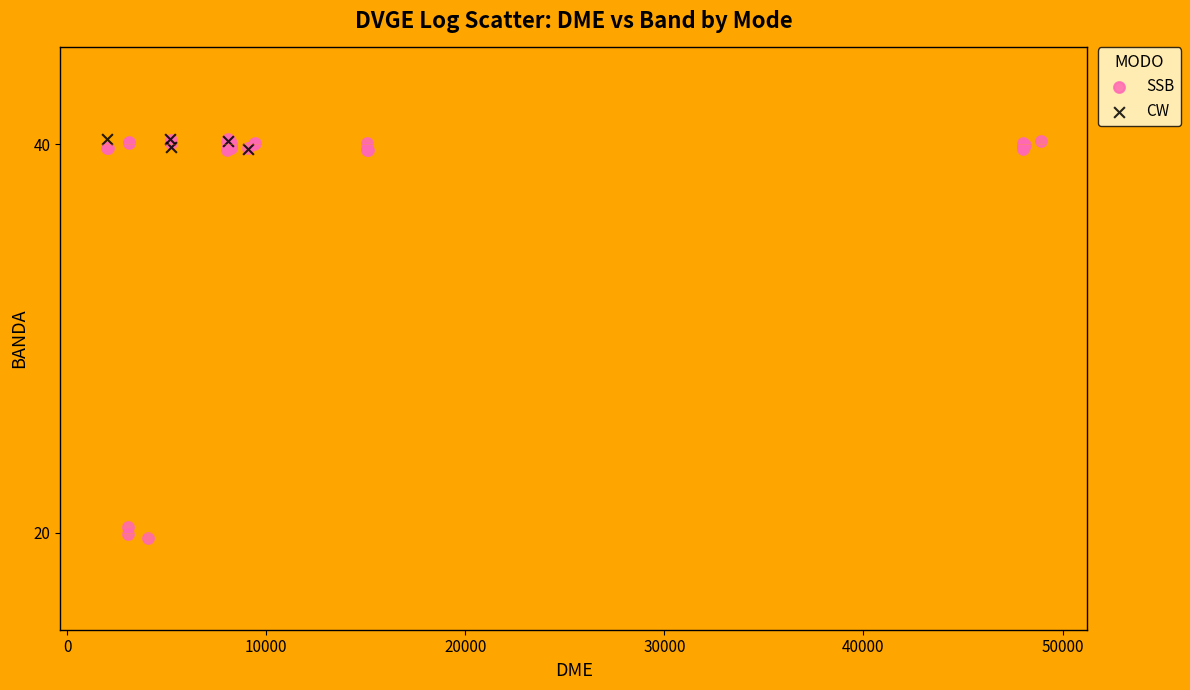

Which series has the largest Y range (max minus min)?

SSB